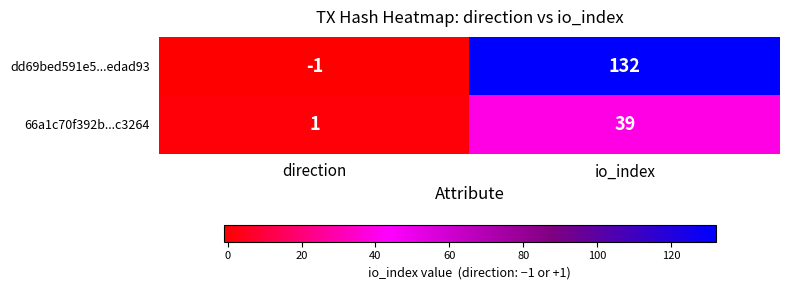

Is it true that 66a1c70f392b...c3264 equals 39 at io_index?

True